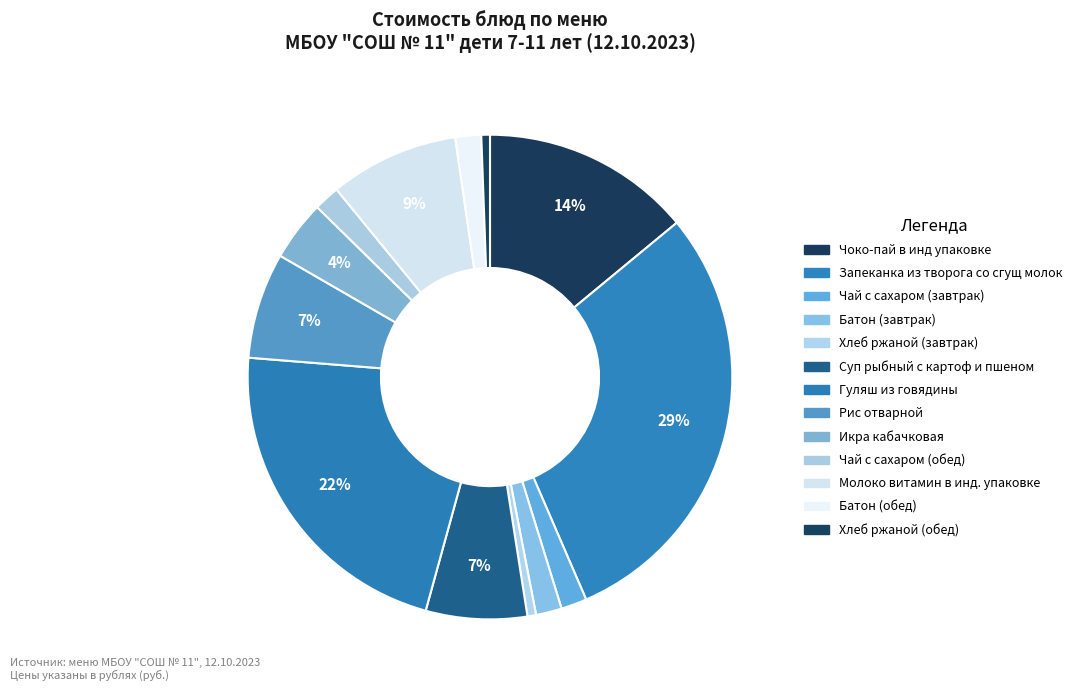

Combined, what portion of the pie is Гуляш из говядины and Хлеб ржаной (завтрак)?

22.6%